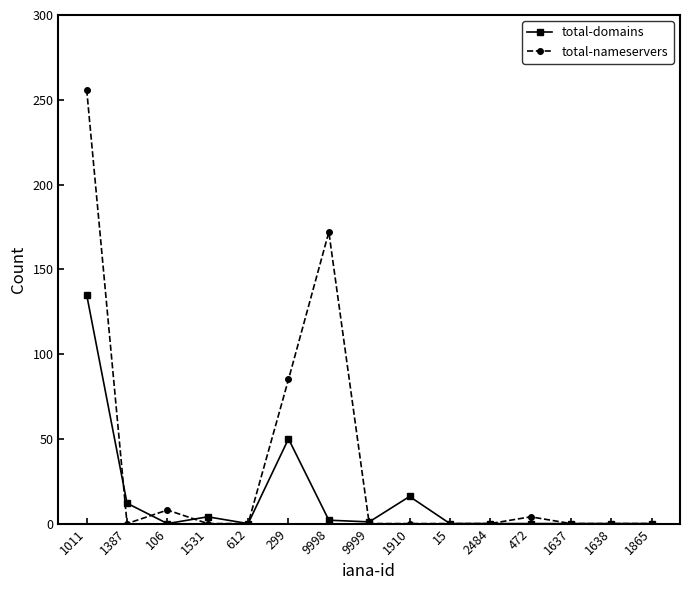

At 472, list the series in order from smallest to largest.

total-domains, total-nameservers